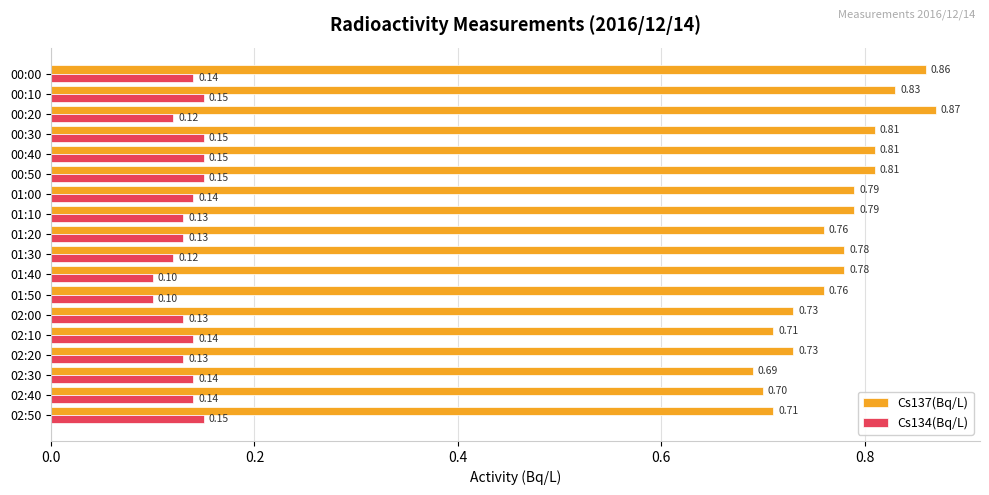

List the series in order of their peak value, highest first.

Cs137(Bq/L), Cs134(Bq/L)